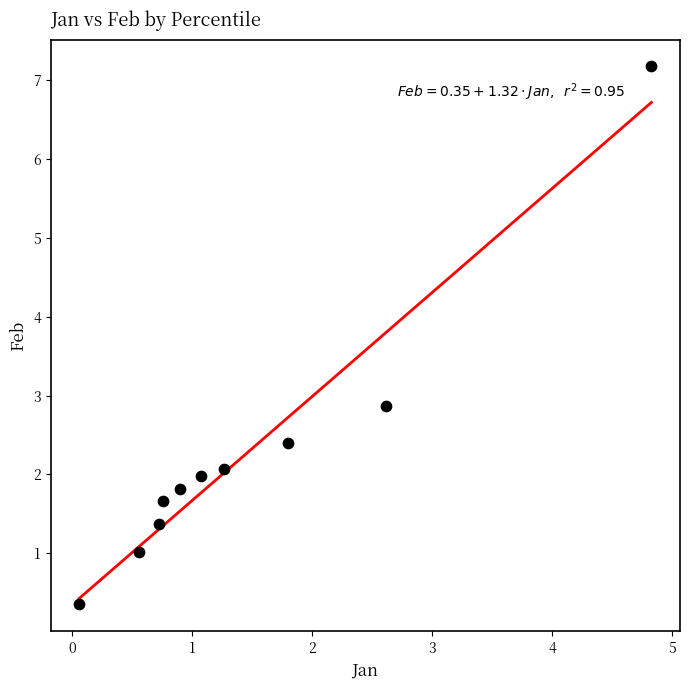

What is the range of X values (max minus min)?

4.8